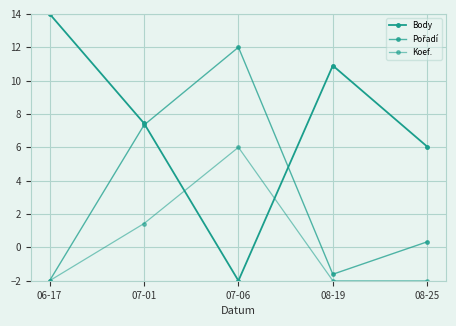

How many lines are shown in the chart?

3